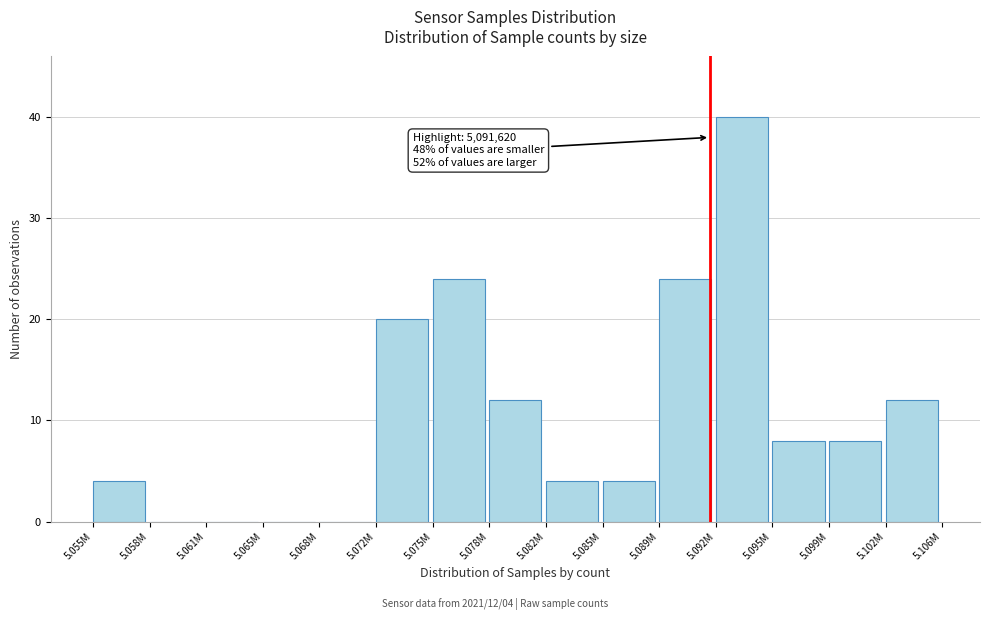

Reading left to right, extract all data points from this chart.

5.055M=4	5.058M=0	5.061M=0	5.065M=0	5.068M=0	5.072M=20	5.075M=24	5.078M=12	5.082M=4	5.085M=4	5.089M=24	5.092M=40	5.095M=8	5.099M=8	5.102M=12